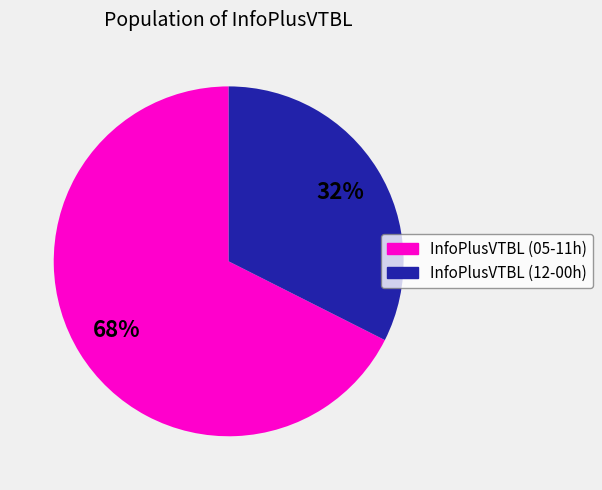

To the nearest percent, what is the average slice percentage?

50%